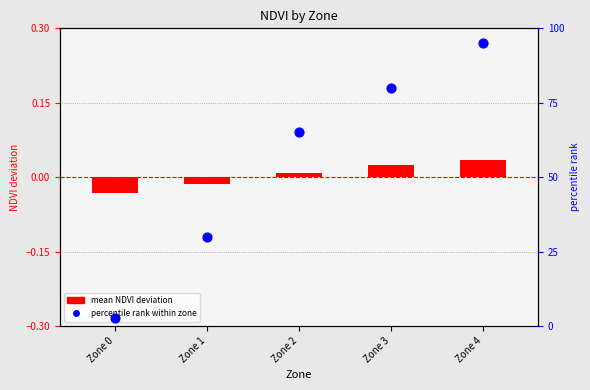

Which series has the largest total across all categories?

percentile rank within zone